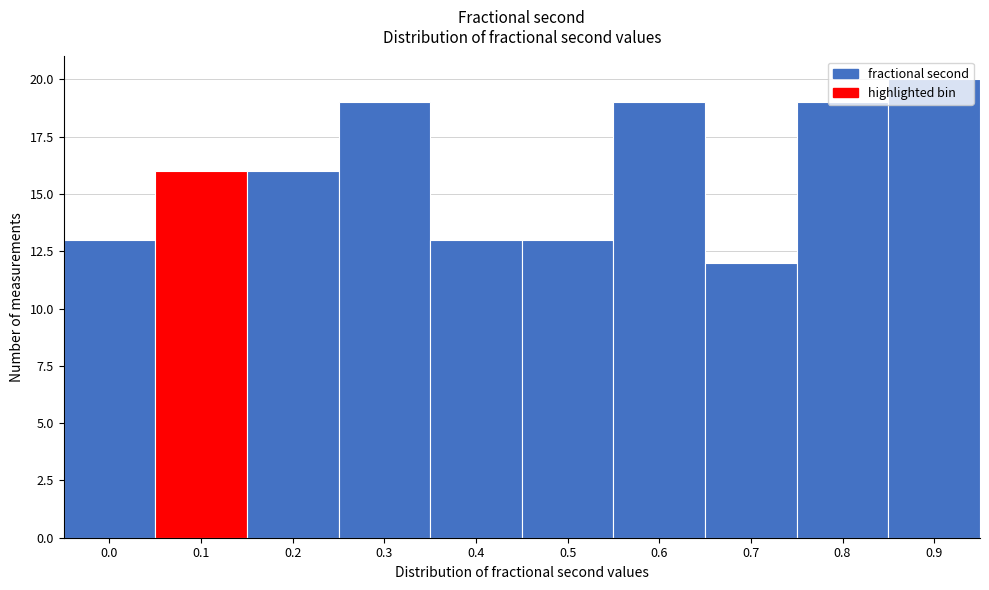

Approximately how many times larger is the value at 0.8 compared to 0.0?

1.5